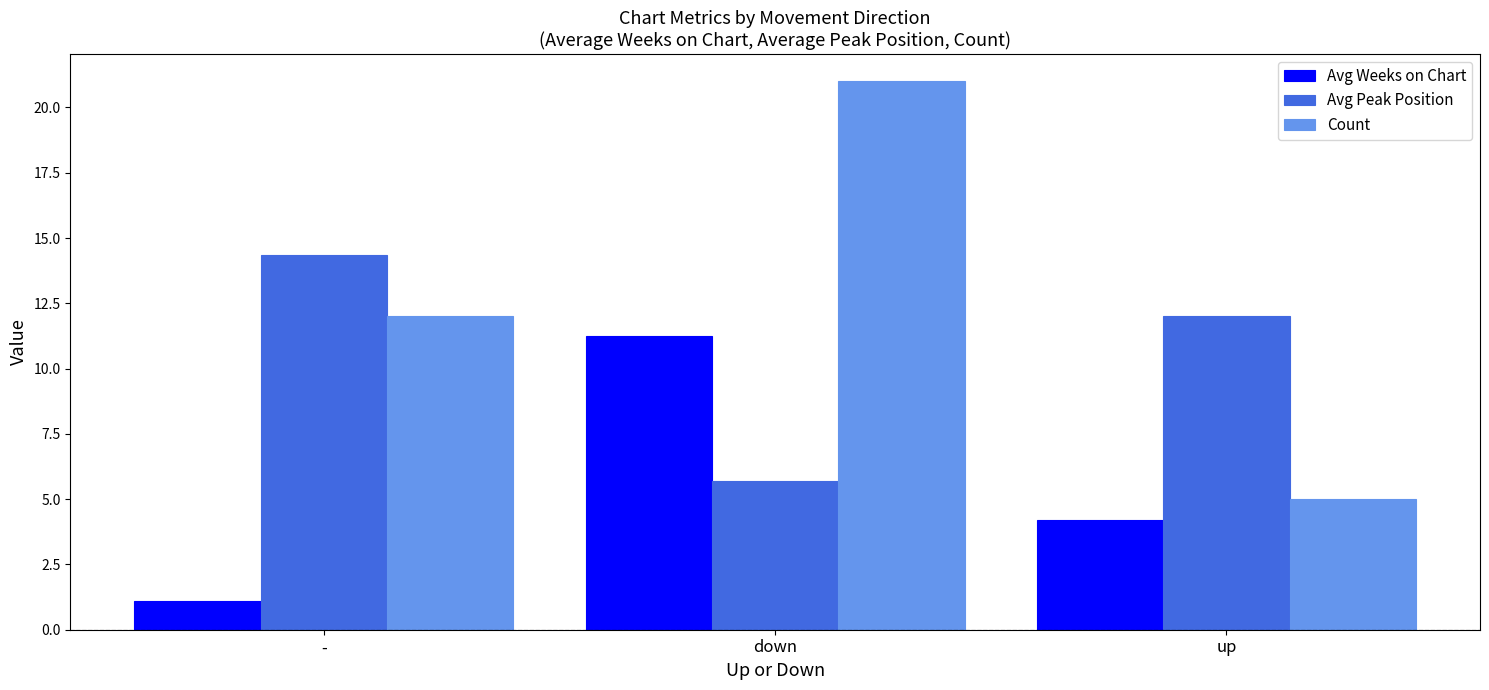

What is the difference between the second highest and minimum values in the Count series?

7.0